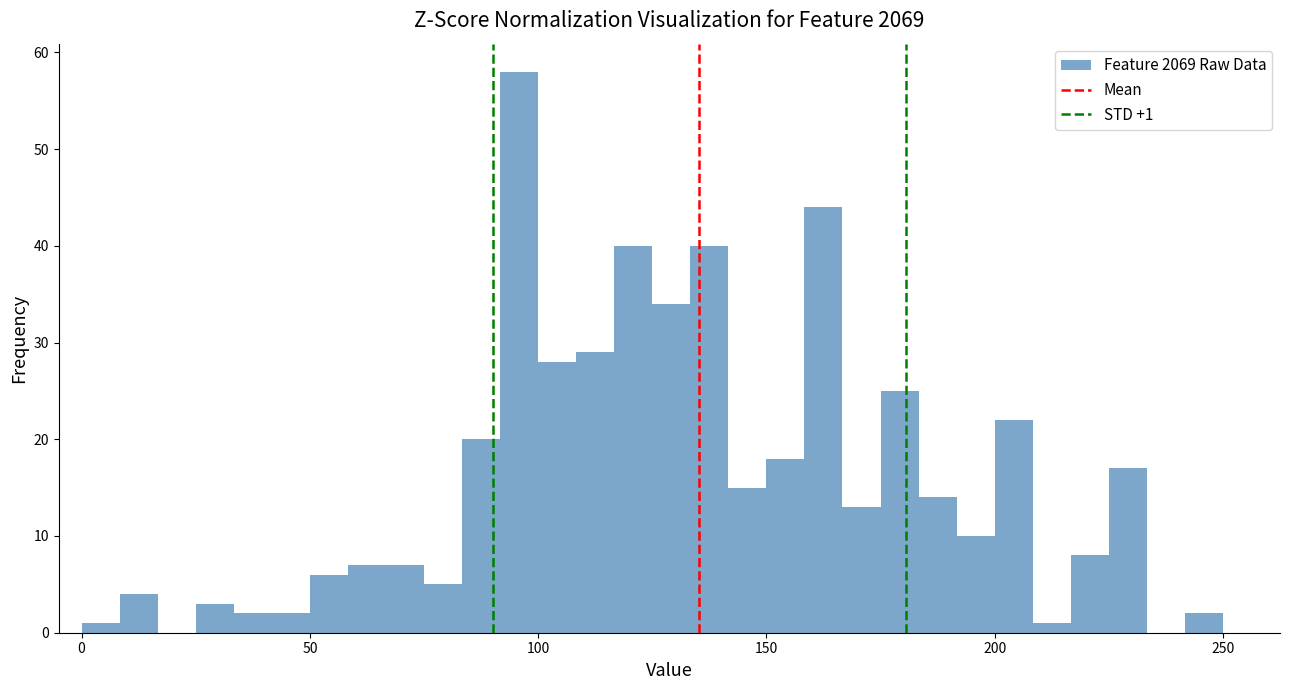

Around what value on the x-axis is the tallest bar? Give the approximate position of its centre, as read against the axis.

95